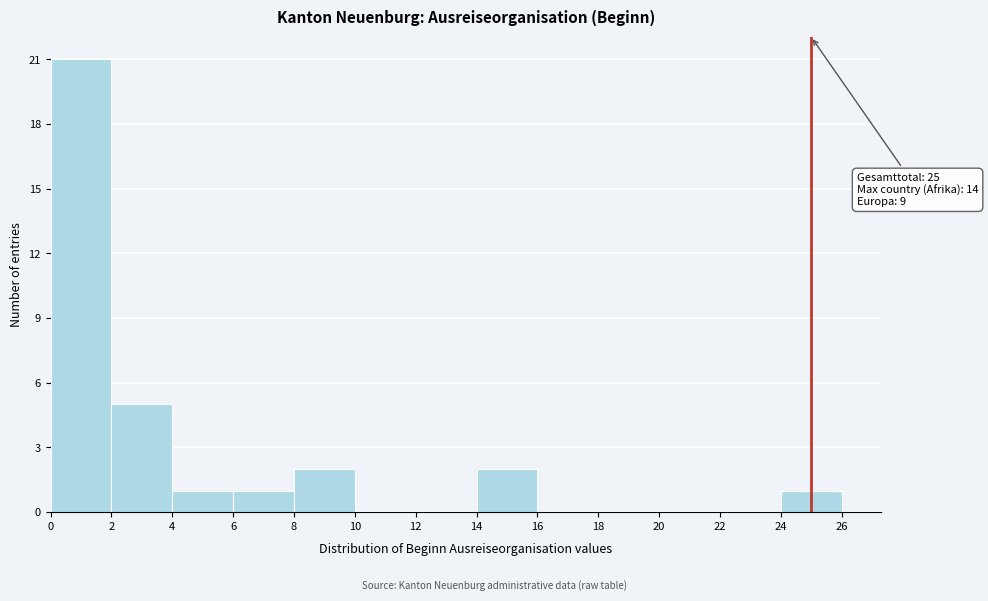

Over which range of the x-axis is the bar tallest?

0 to 2